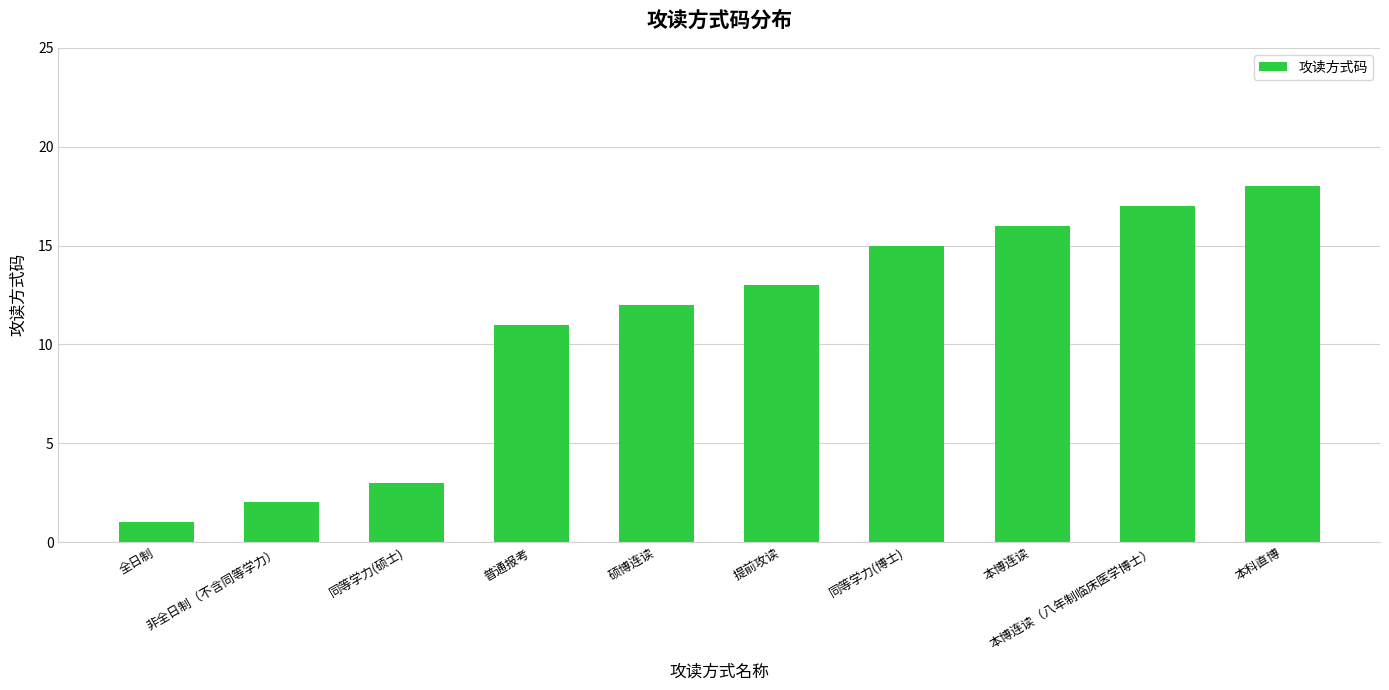

Is it true that the value at 同等学力(硕士) is 5?

False